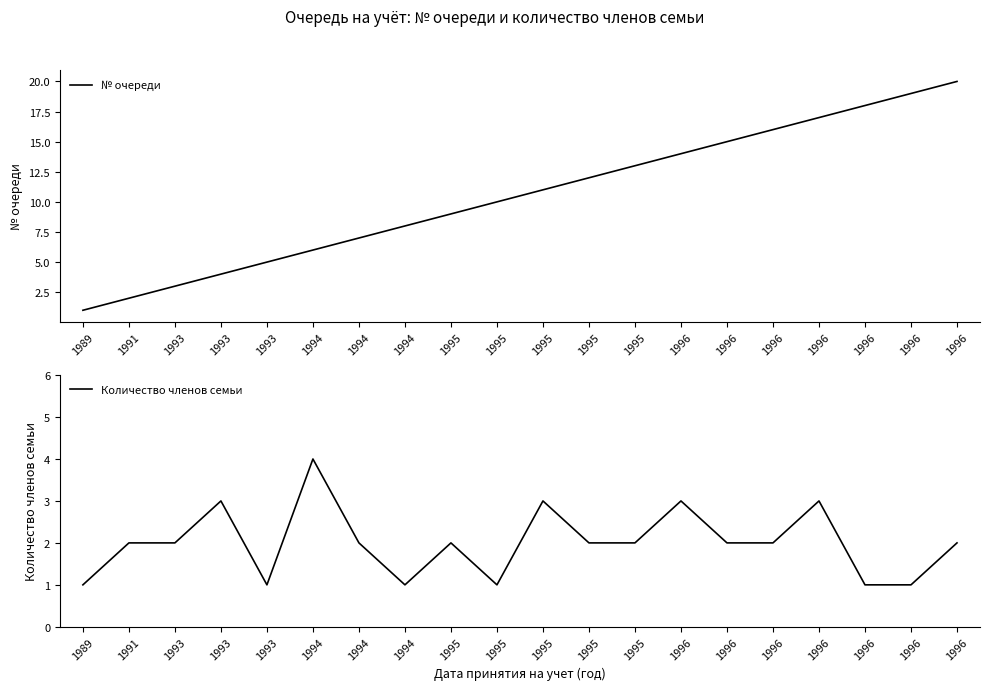

Between 1994 and 1996, which is larger?

1996